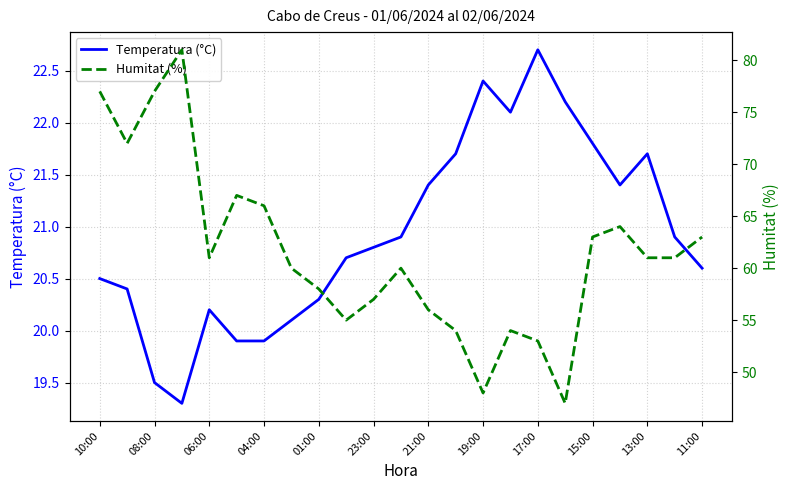

At which label does Temperatura (°C) reach its peak?

17:00